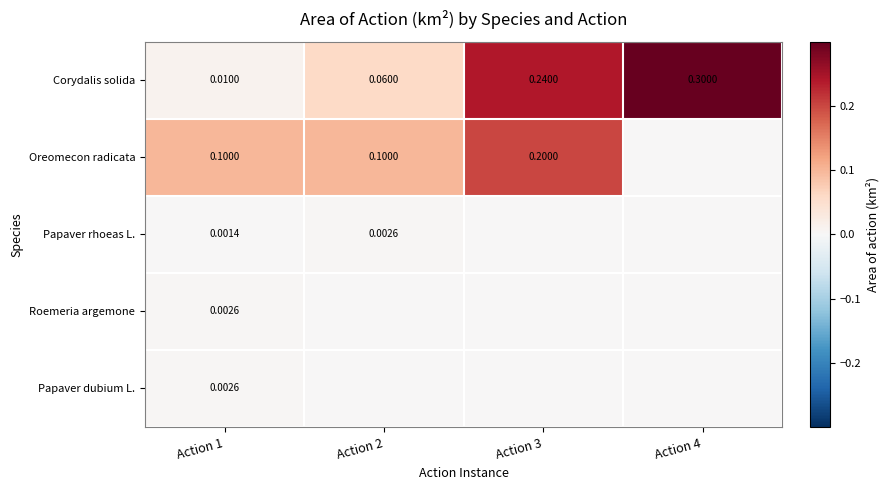

Which series has the largest total across all categories?

Corydalis solida